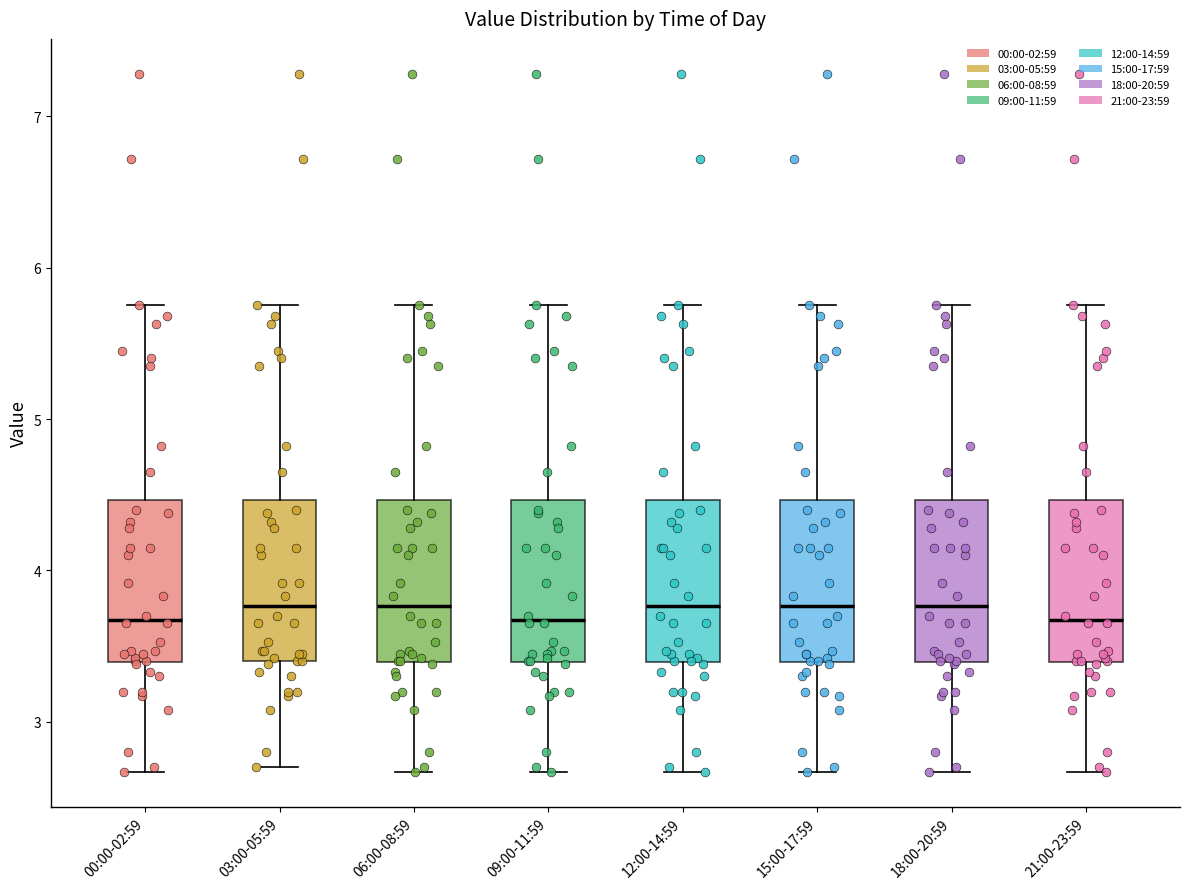

Where does the lower whisker of the box for 09:00-11:59 end on the y-axis? The values are not printed on the chart, so give them approximately, as read against the axis.

2.7